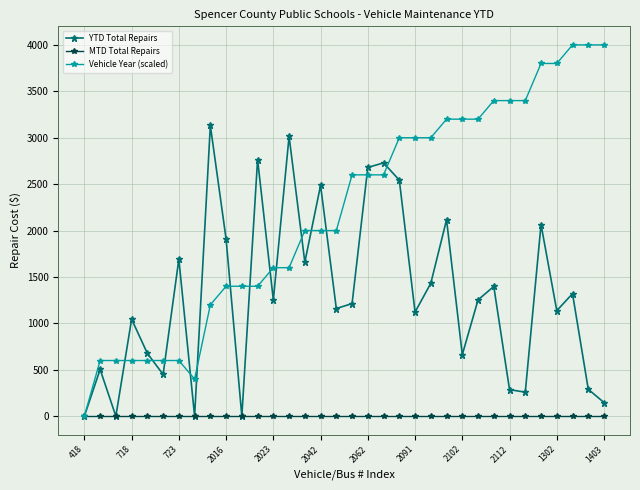

How many data points in YTD Total Repairs are less than 1252?

17